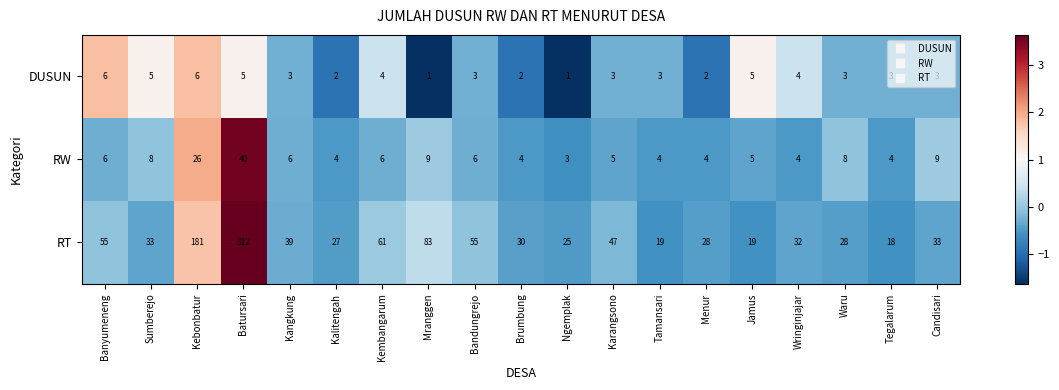

At which category is the sum across all series the highest?

Batursari